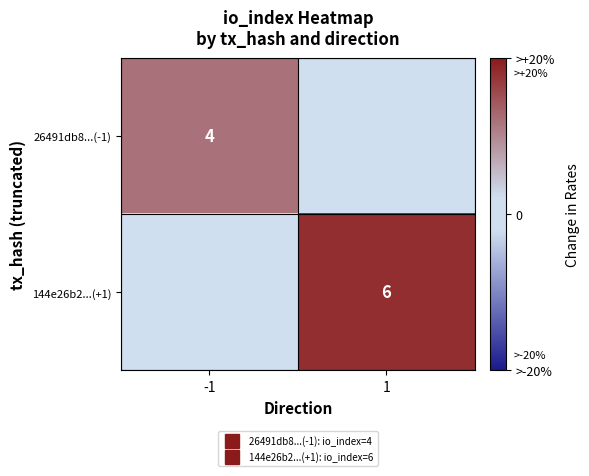

How many series are shown in this chart?

2